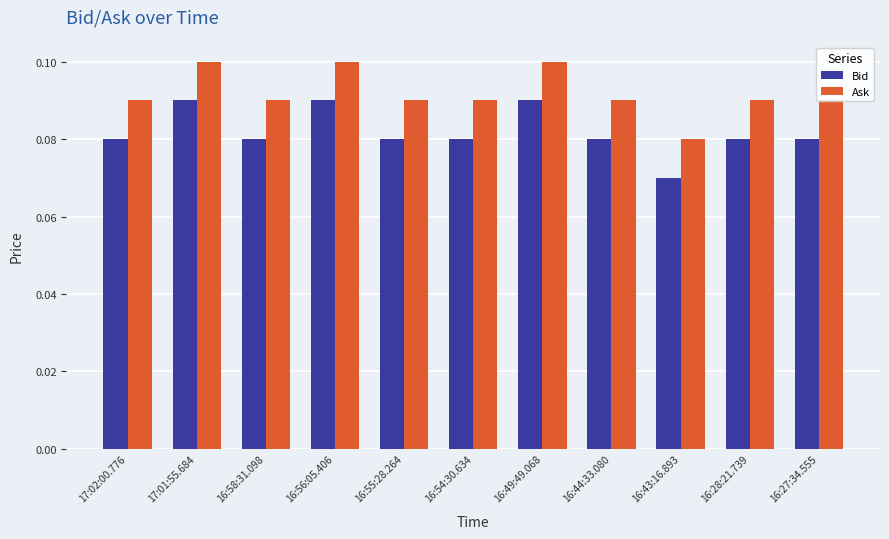

List the series in order of their overall mean, highest first.

Ask, Bid